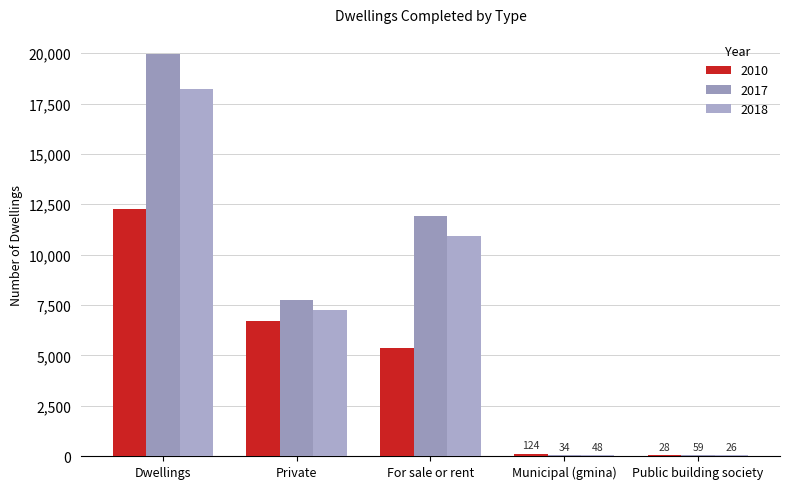

Are the bars grouped side by side (vs. stacked)?

Yes